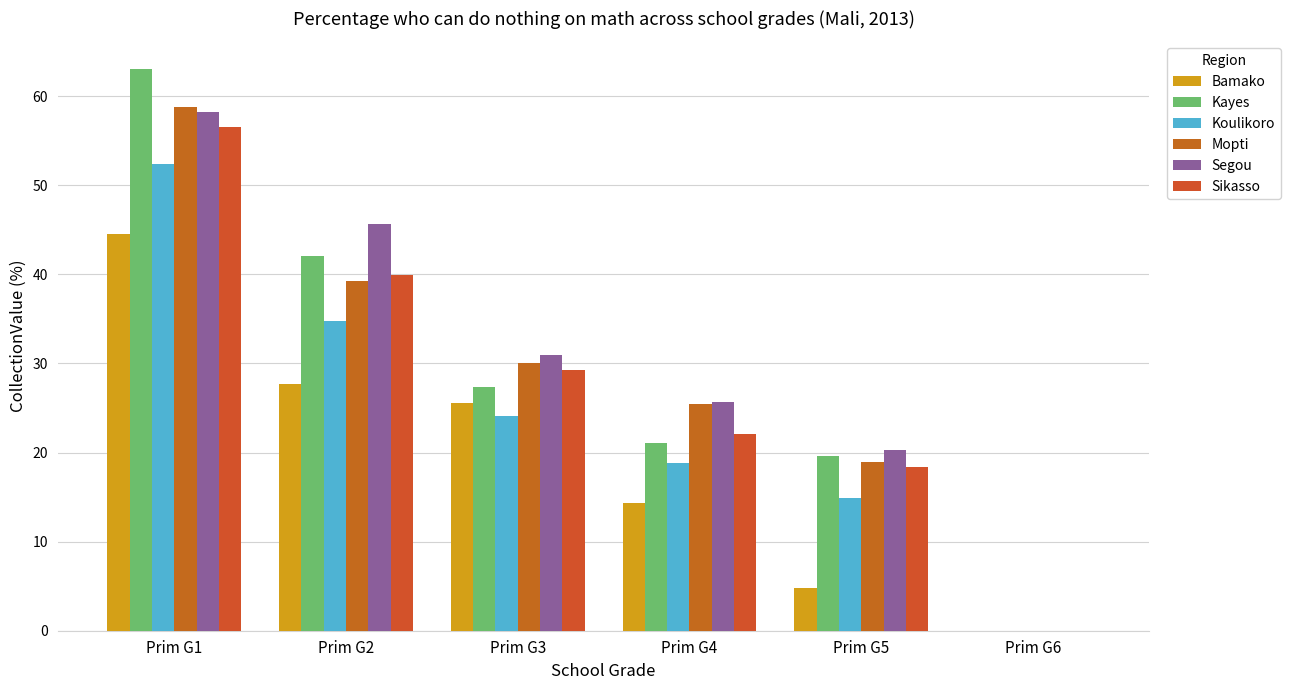

Reading left to right, transcribe all the data shown in this chart.

Bamako: Prim G1=44.5	Prim G2=27.7	Prim G3=25.6	Prim G4=14.3	Prim G5=4.8	Prim G6=0.0
Kayes: Prim G1=63.0	Prim G2=42.1	Prim G3=27.4	Prim G4=21.1	Prim G5=19.6	Prim G6=0.0
Koulikoro: Prim G1=52.4	Prim G2=34.8	Prim G3=24.1	Prim G4=18.8	Prim G5=14.9	Prim G6=0.0
Mopti: Prim G1=58.8	Prim G2=39.2	Prim G3=30.1	Prim G4=25.5	Prim G5=18.9	Prim G6=0.0
Segou: Prim G1=58.2	Prim G2=45.6	Prim G3=31.0	Prim G4=25.7	Prim G5=20.3	Prim G6=0.0
Sikasso: Prim G1=56.5	Prim G2=39.9	Prim G3=29.3	Prim G4=22.1	Prim G5=18.4	Prim G6=0.0